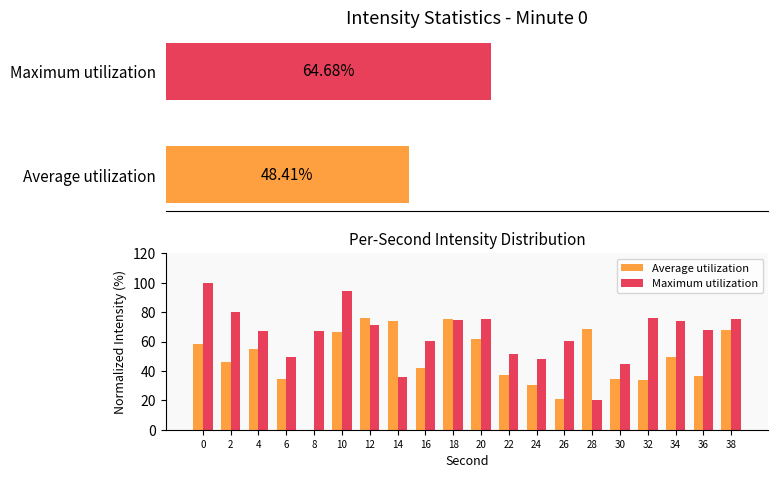

What is the sum of the Average utilization values at 36 and 18?

111.5